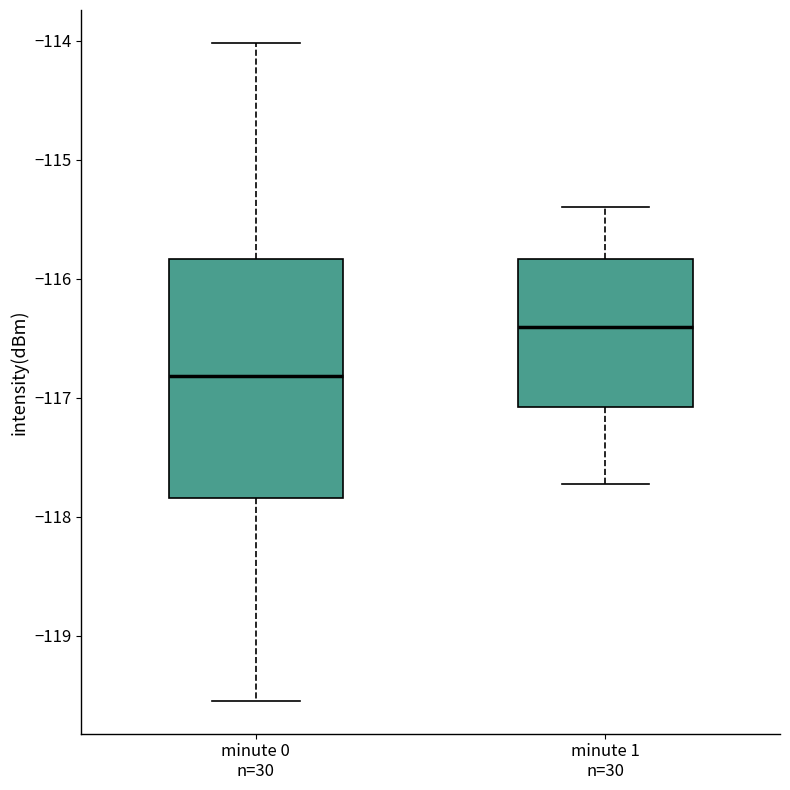

Reading left to right, read every box against the y-axis: the position of its median line, the range the box covers, and the ends of its whiskers. The values are not printed on the chart, so give them approximately, as read against the axis.

minute 0 n=30: median -116.8, box -117.8 to -115.8, whiskers -119.5 to -114.0
minute 1 n=30: median -116.4, box -117.1 to -115.8, whiskers -117.7 to -115.4